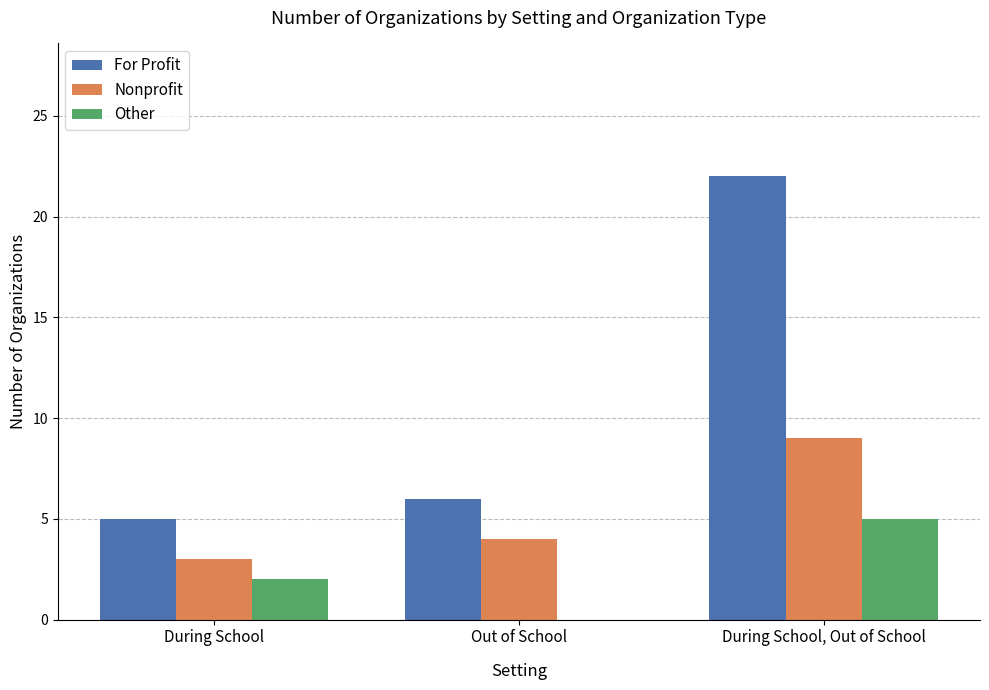

The Nonprofit series shows 2 at Out of School. True or false?

False